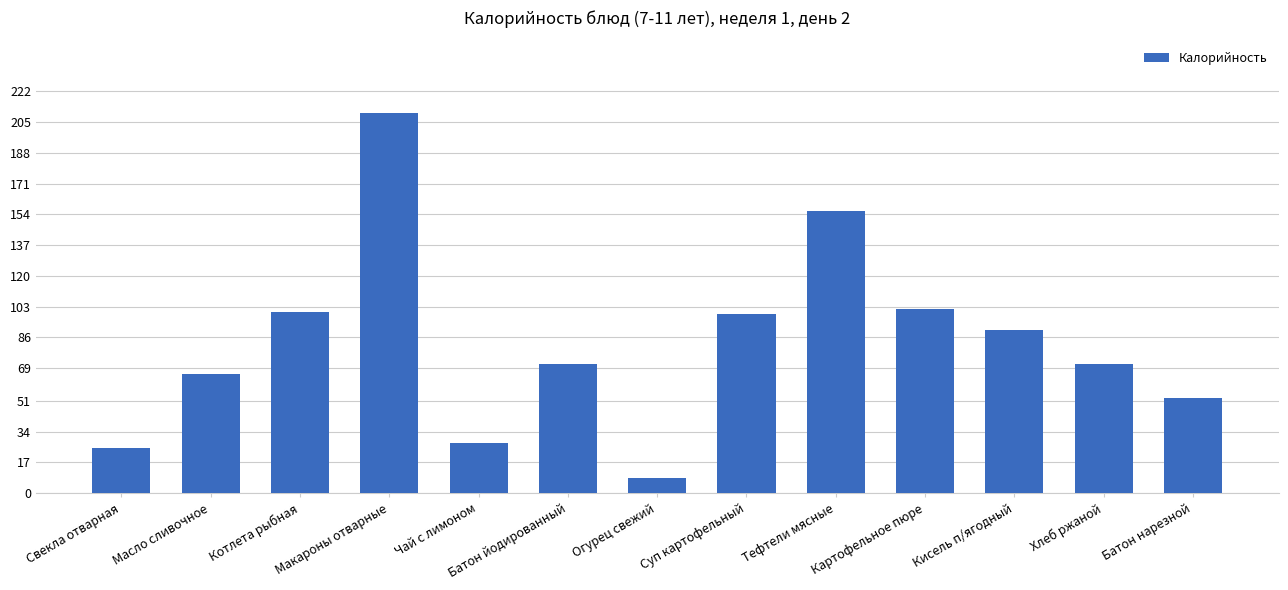

Are the bars horizontal?

No